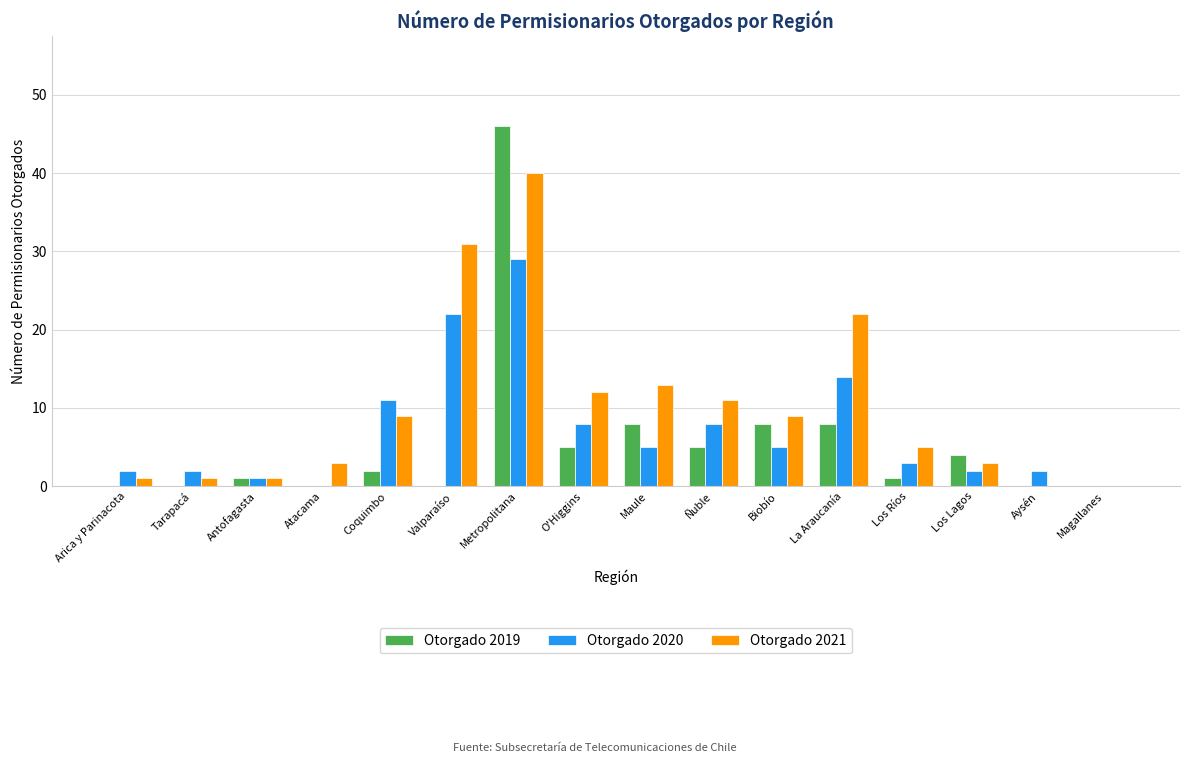

What is the maximum value for Otorgado 2019?

46